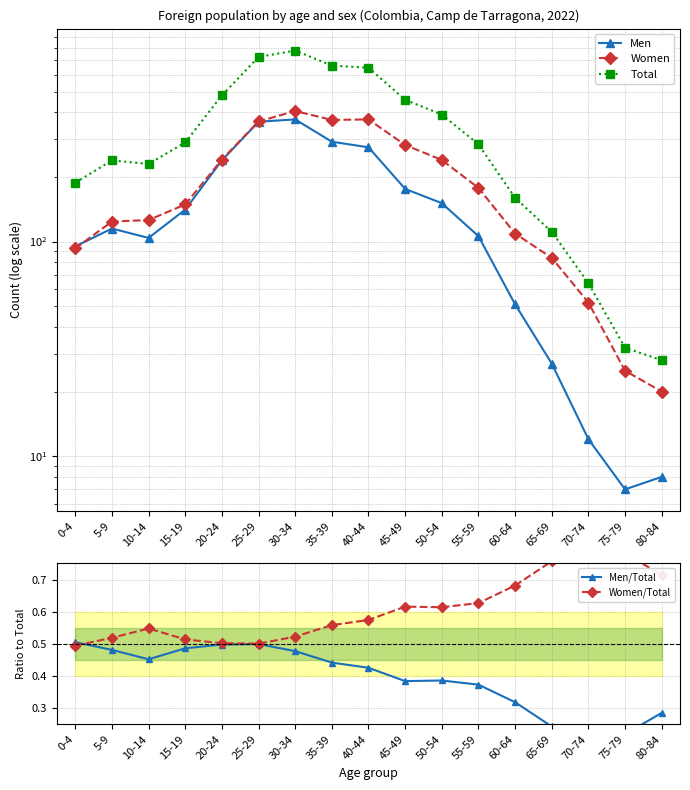

At which category does the chart reach its minimum across all series?

70-74